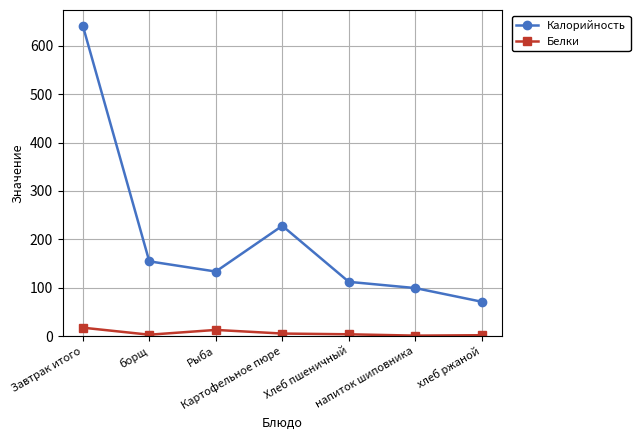

How many categories are shown in the chart?

7